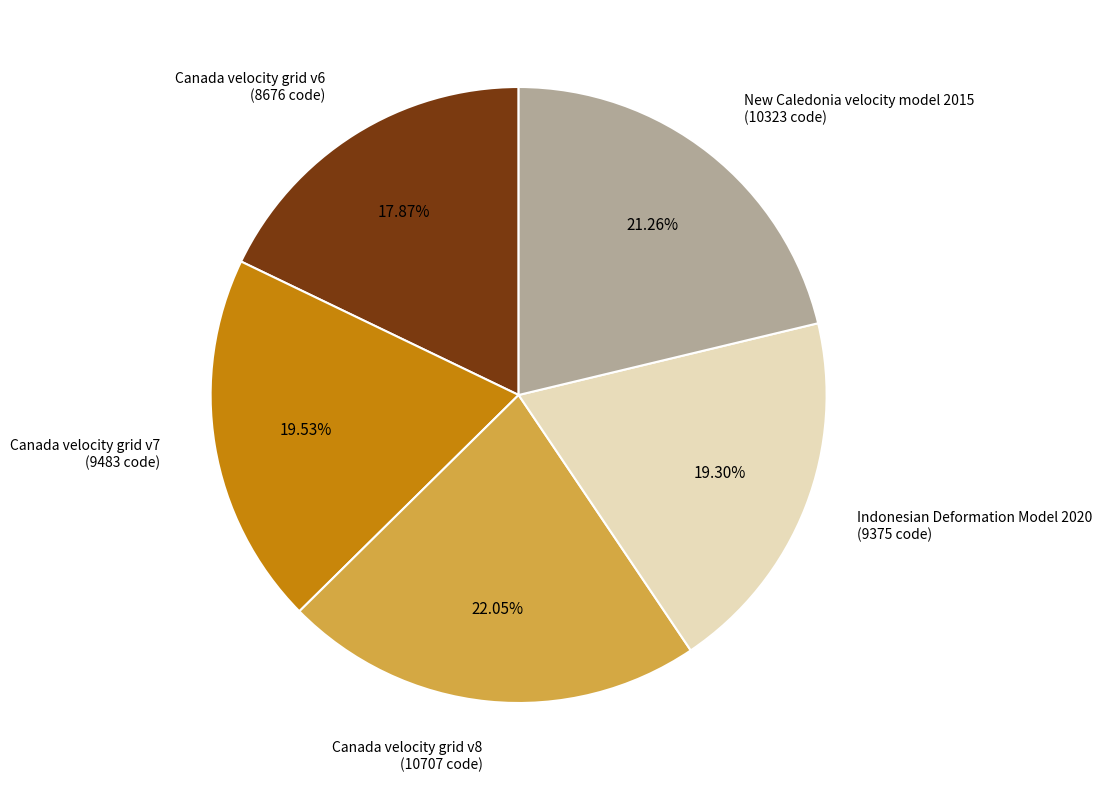

Is Canada velocity grid v7 the majority of the pie?

No